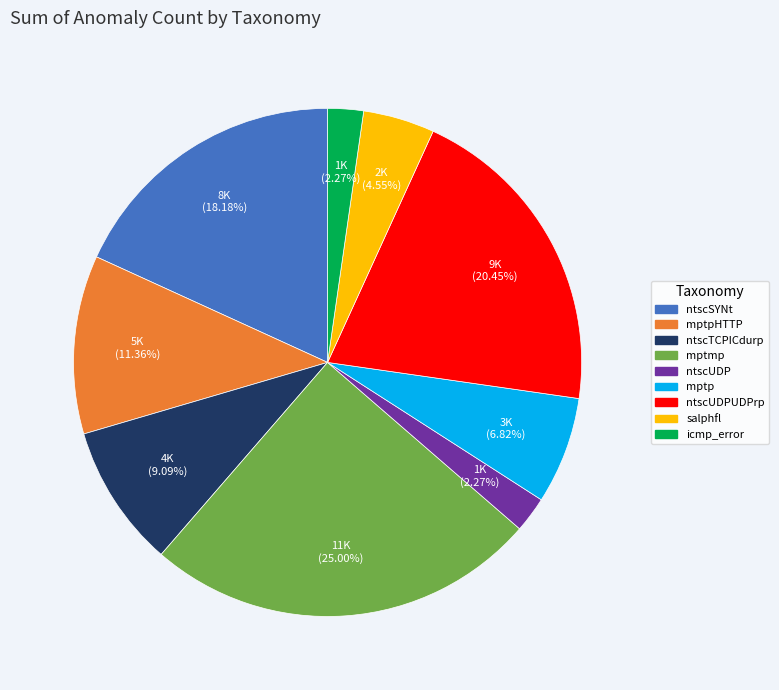

Is there any slice that represents more than half of the pie?

No